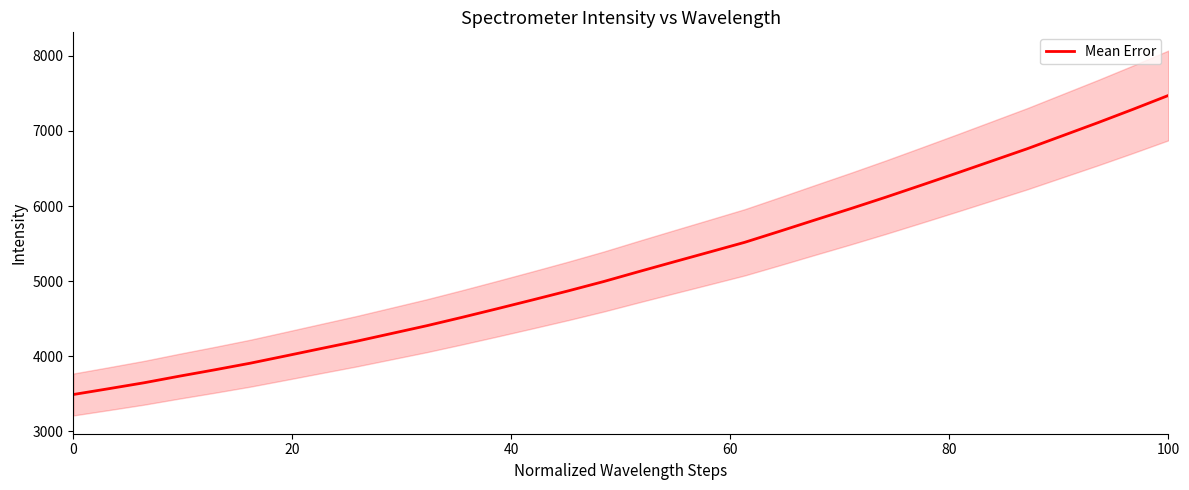

How many data points does each series have?

32